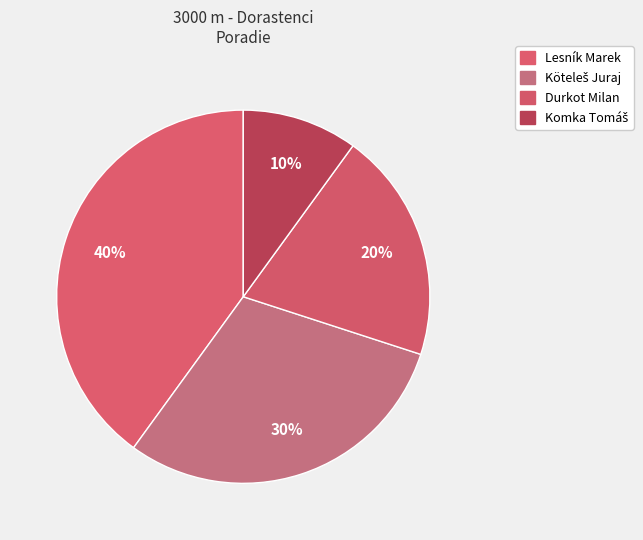

The Durkot Milan slice represents 44% of the pie. True or false?

False